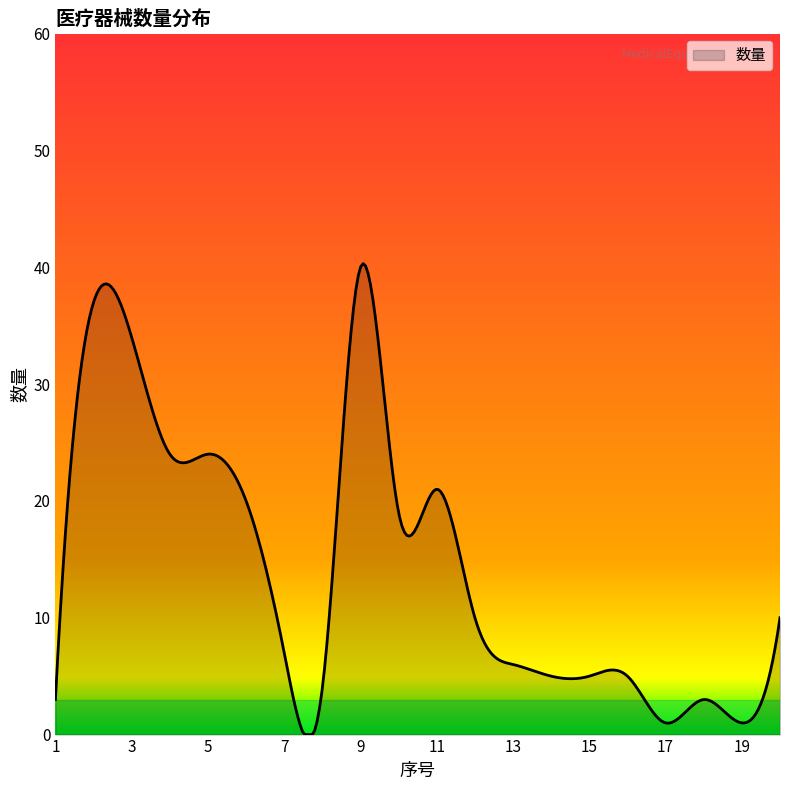

Does the chart have visible grid lines?

No